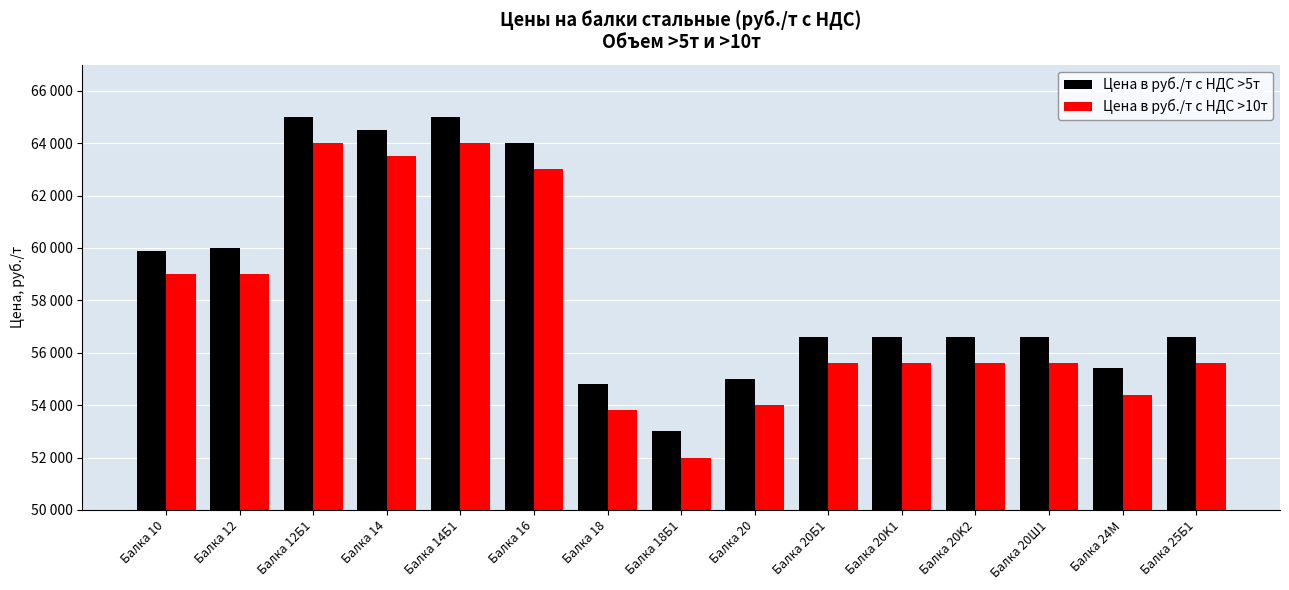

What is the label of the 11th bar from the right?

Балка 14Б1